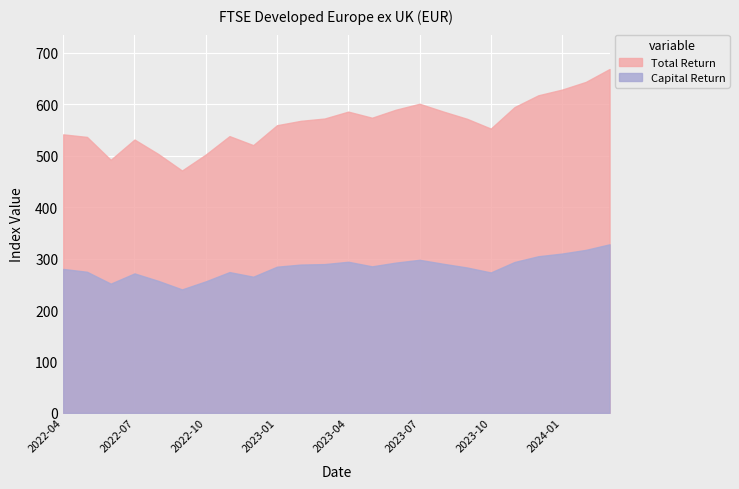

Reading left to right, transcribe all the data shown in this chart.

Capital Return: 279.9	274.4	251.3	271.2	256.7	240.1	255.8	273.8	264.8	284.3	288.4	289.3	293.9	284.9	292.2	297.7	289.9	282.7	273.1	293.4	304.6	309.8	317.0	327.8
Total Return: 541.6	536.6	492.1	531.5	503.5	471.3	502.4	538.2	520.7	559.4	567.9	572.4	585.9	574.0	589.5	601.1	586.0	571.9	552.8	594.6	617.6	628.7	643.6	668.7